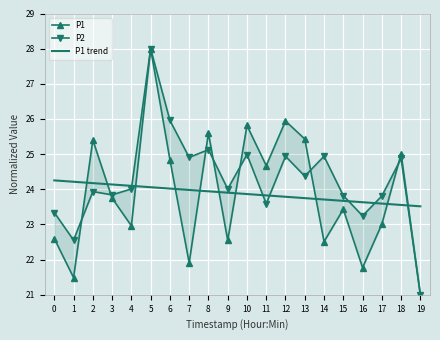

Where does the P1 series first go above 23?

2